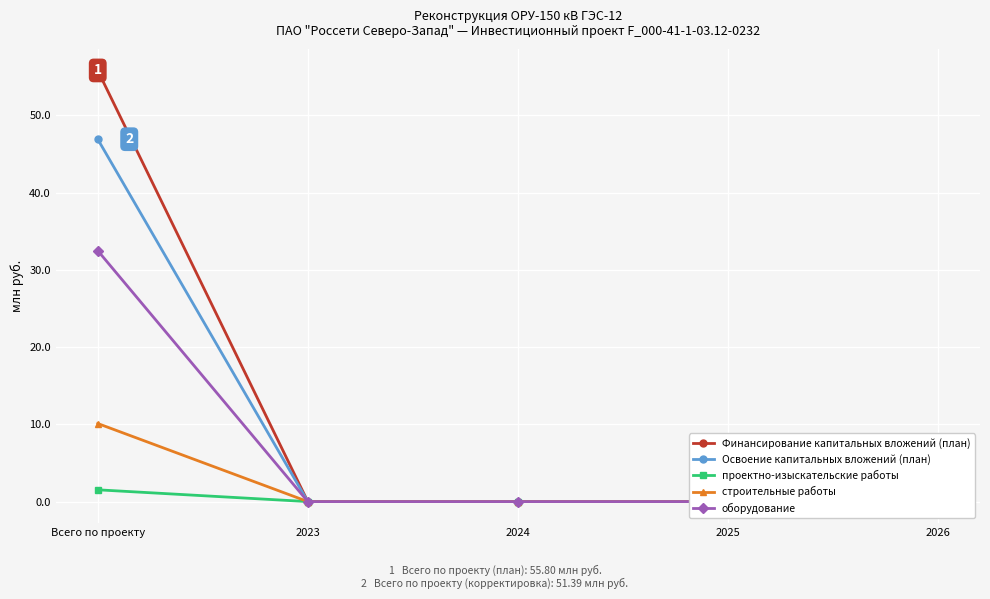

True or false: оборудование and Финансирование капитальных вложений (план) cross at least once.

False